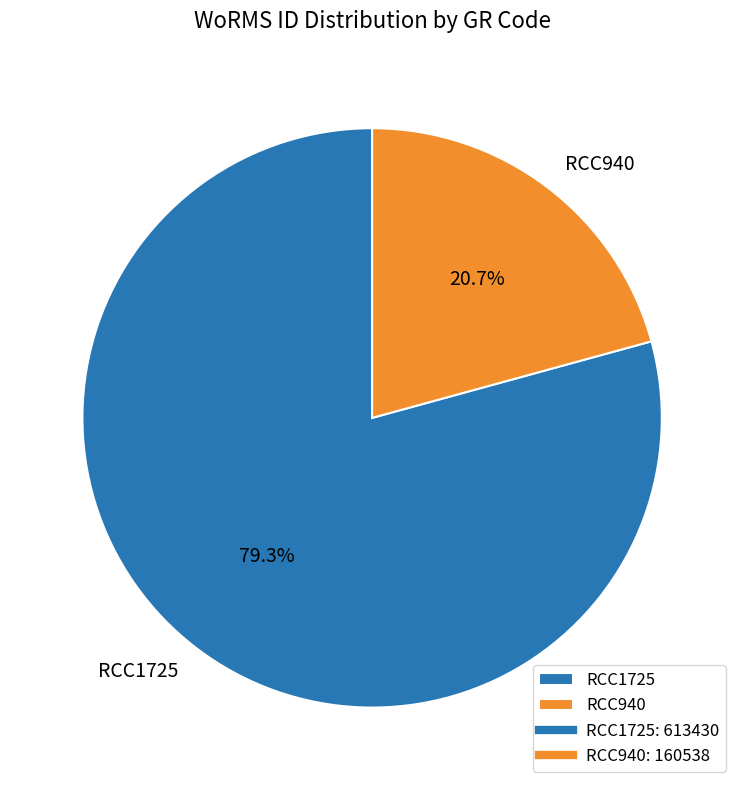

To the nearest percent, what is the average slice percentage?

50%